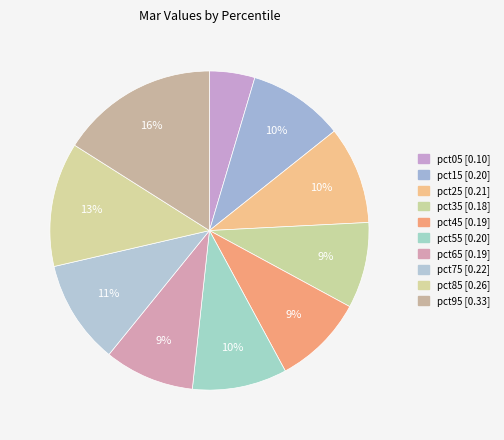

To the nearest percent, what is the difference between the largest and smallest slice percentages?

11%